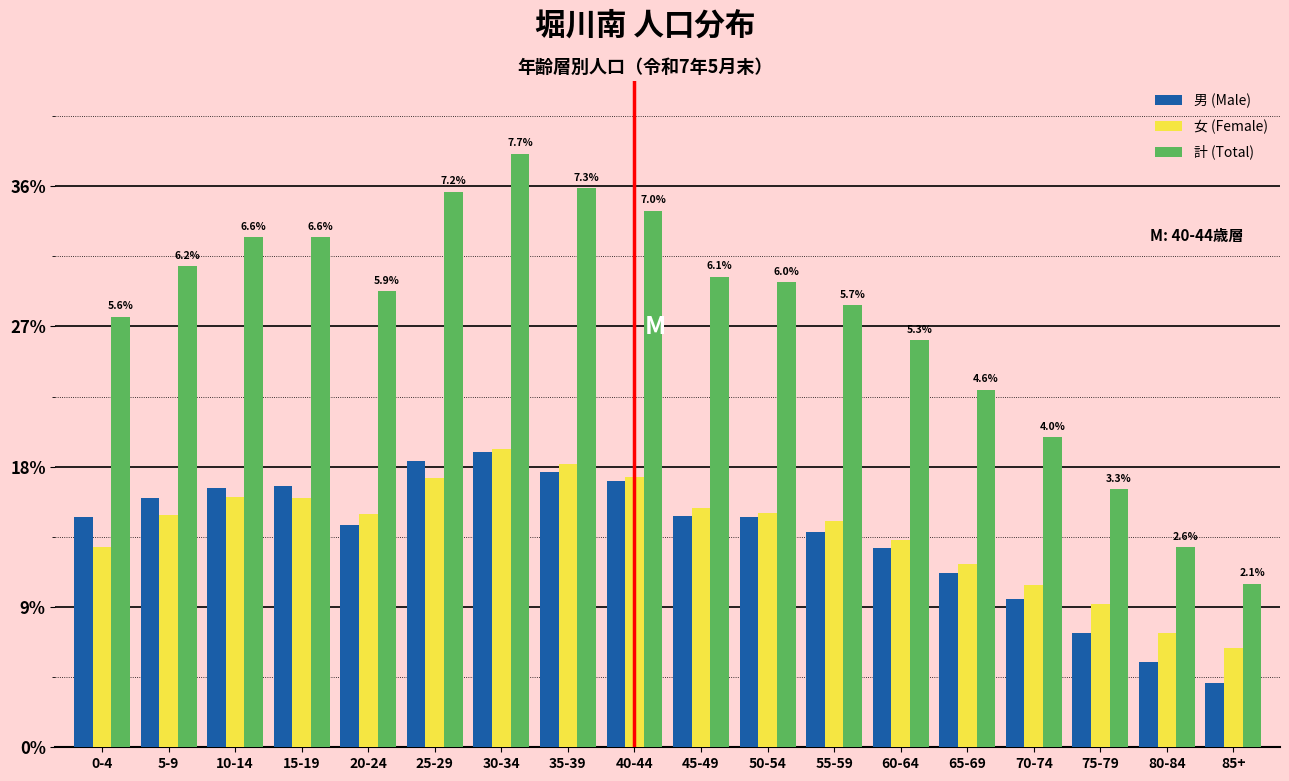

What are all the series names shown in the legend?

男 (Male), 女 (Female), 計 (Total)